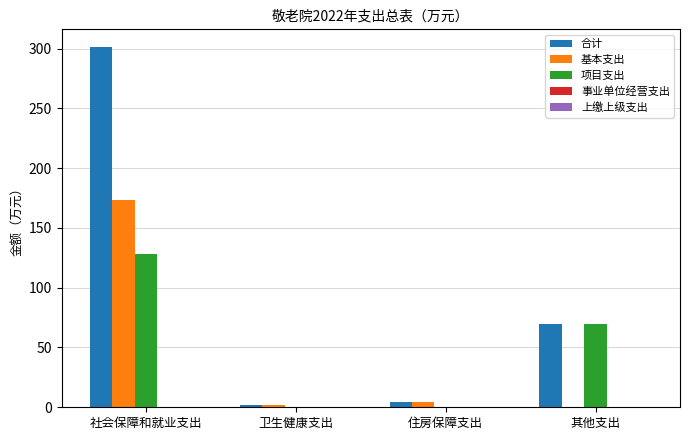

At which category is the sum across all series the highest?

社会保障和就业支出